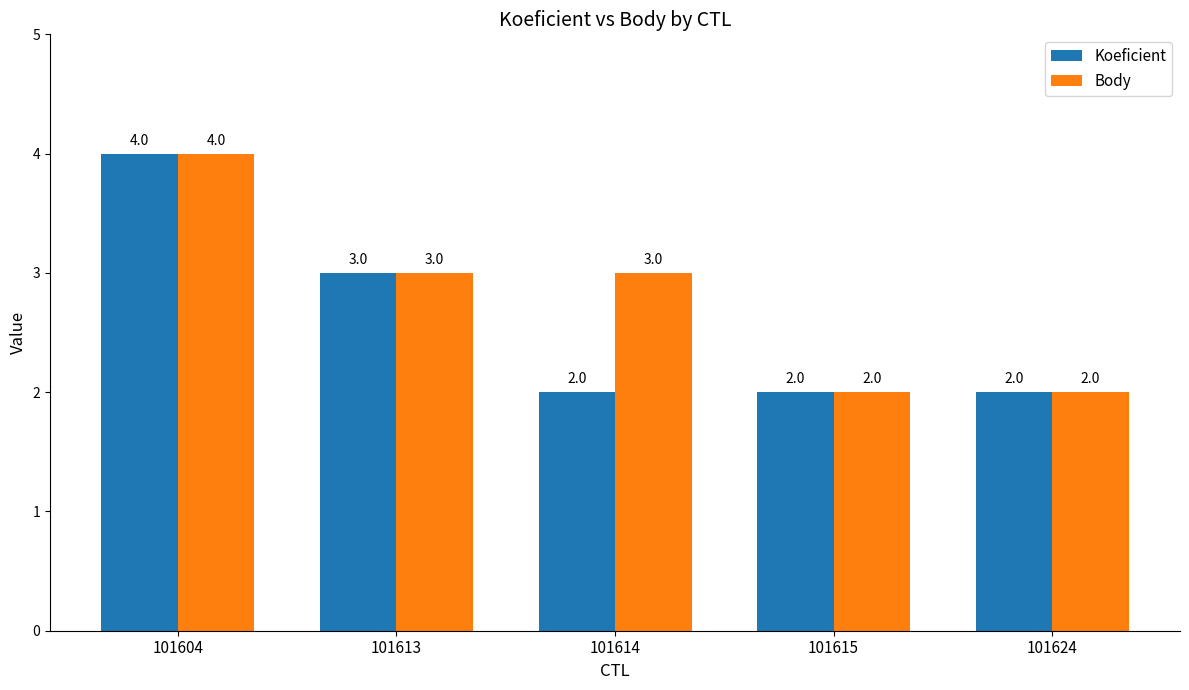

Are the bars horizontal?

No